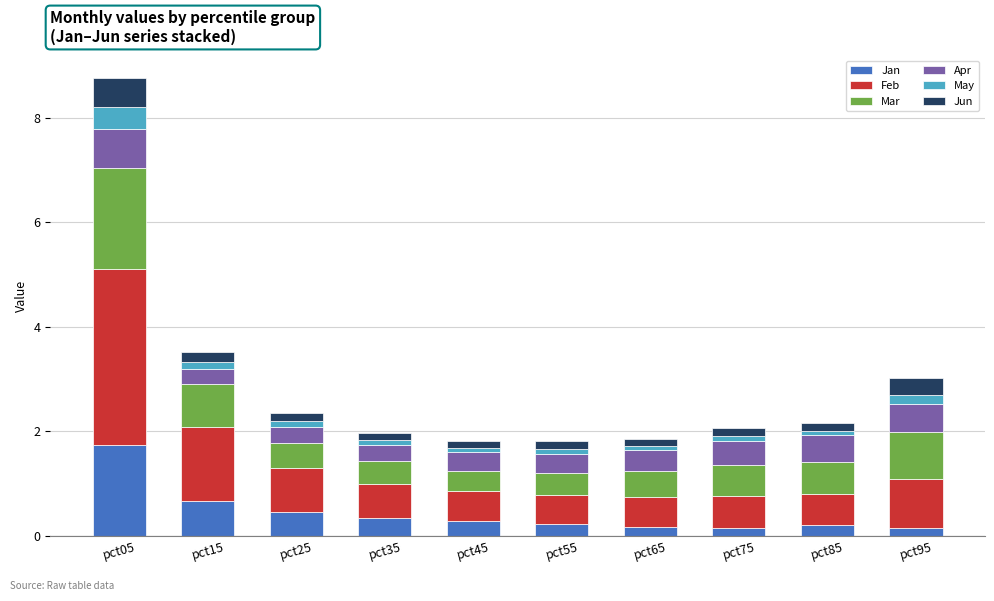

At which category is the sum across all series the highest?

pct05